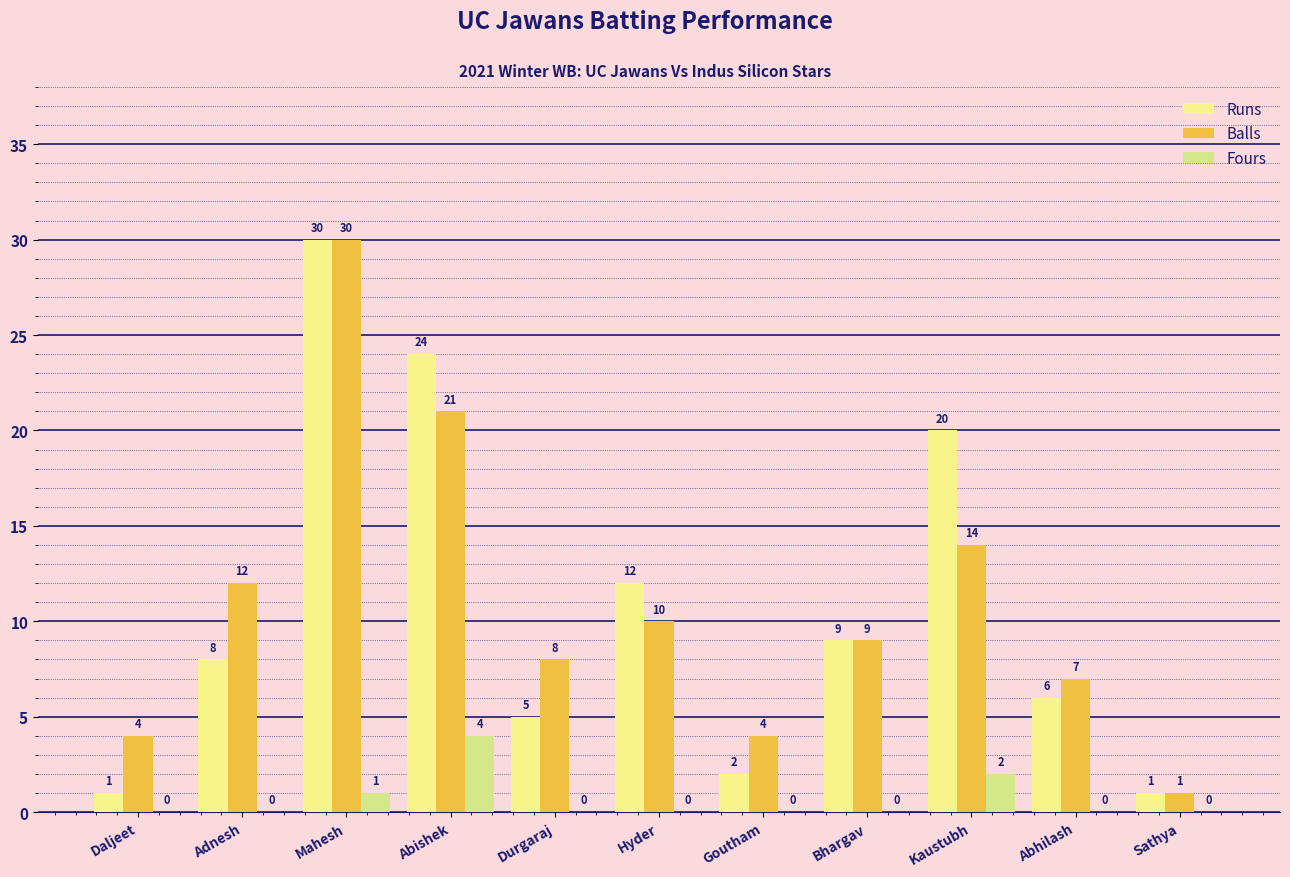

What is the sum of all Runs values?

118